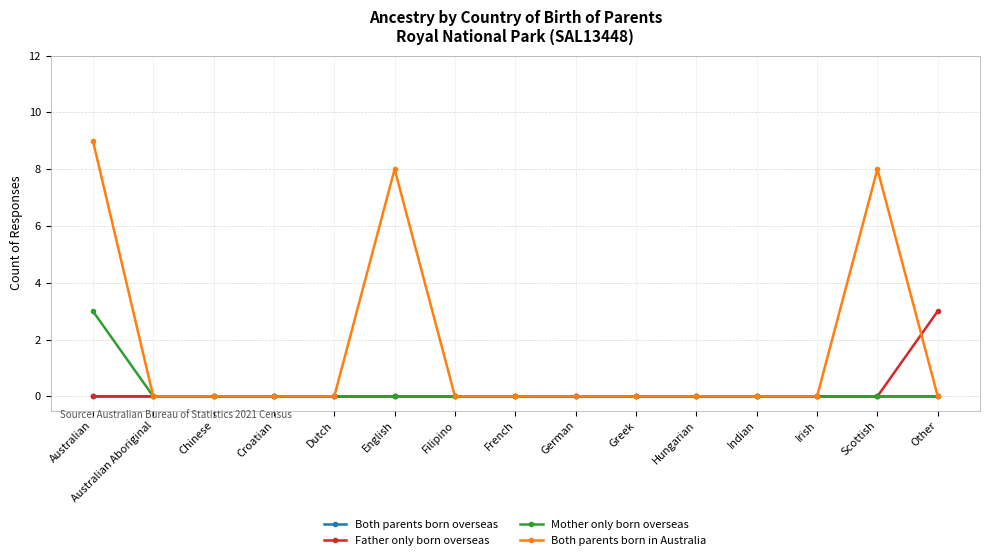

How many lines are shown in the chart?

4